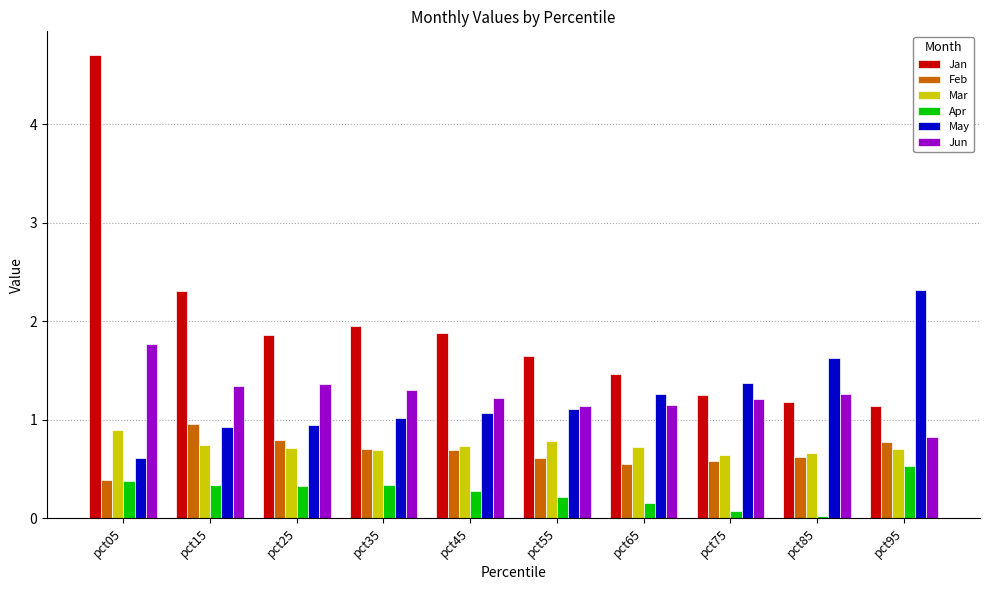

Which series has the widest spread of values?

Jan